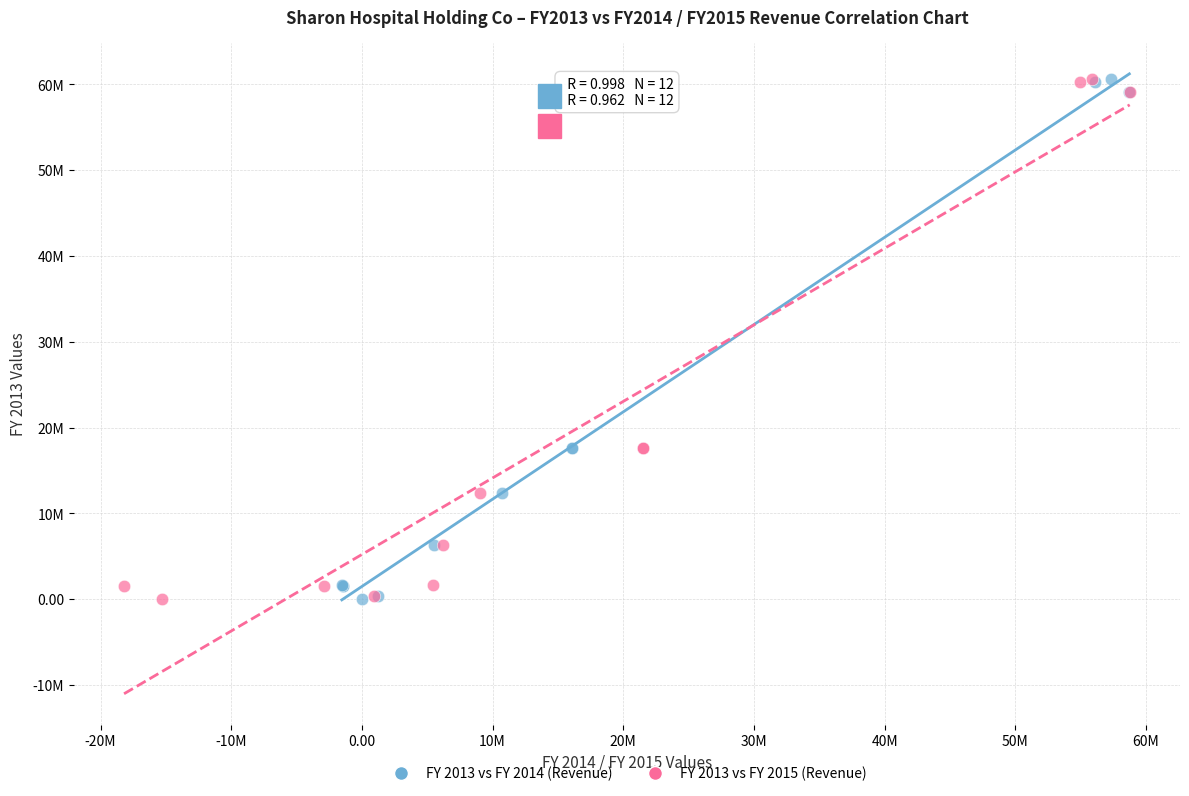

What are all the series names shown in the legend?

FY 2013 vs FY 2014 (Revenue), FY 2013 vs FY 2015 (Revenue)